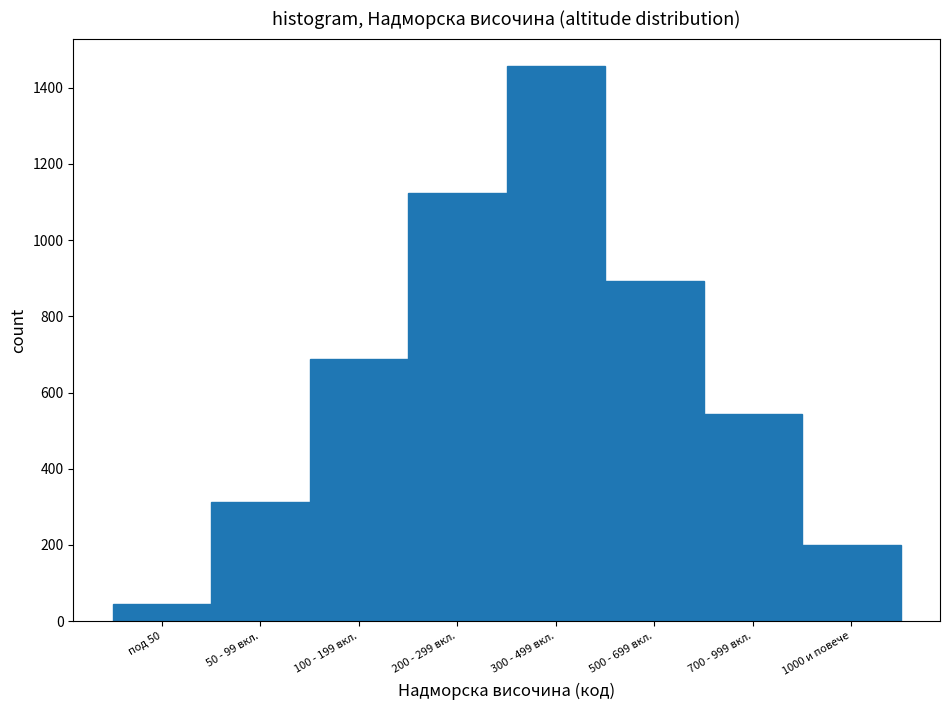

Reading left to right, transcribe all the data shown in this chart.

под 50=45	50 - 99 вкл.=312	100 - 199 вкл.=687	200 - 299 вкл.=1124	300 - 499 вкл.=1456	500 - 699 вкл.=892	700 - 999 вкл.=543	1000 и повече=200